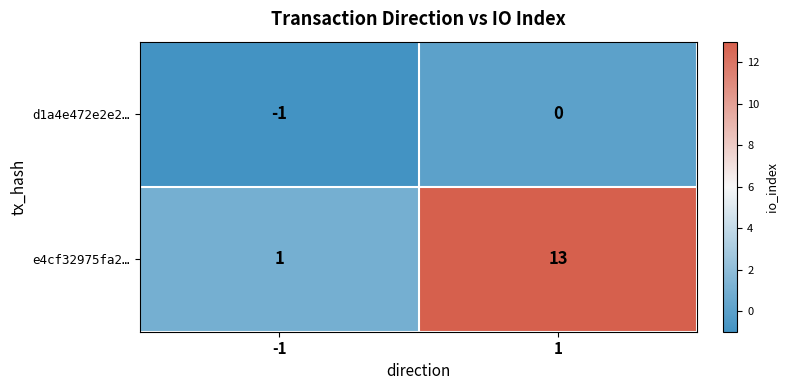

Count the number of categories in the chart.

2